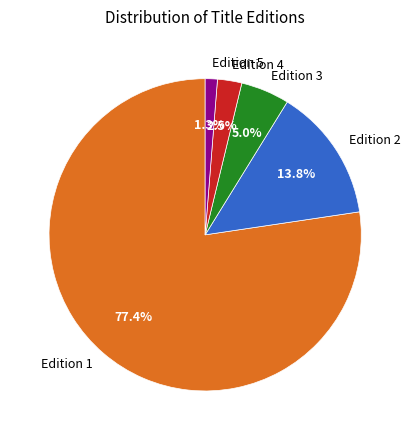

Is there a majority slice in this chart?

Yes